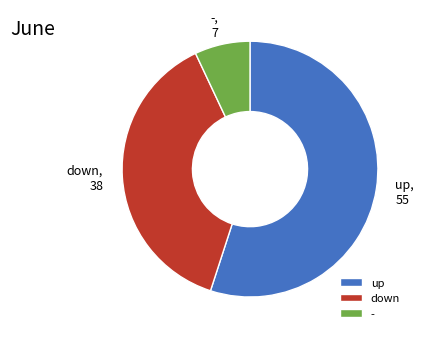

Rank the categories by value from highest to lowest.

up, down, -